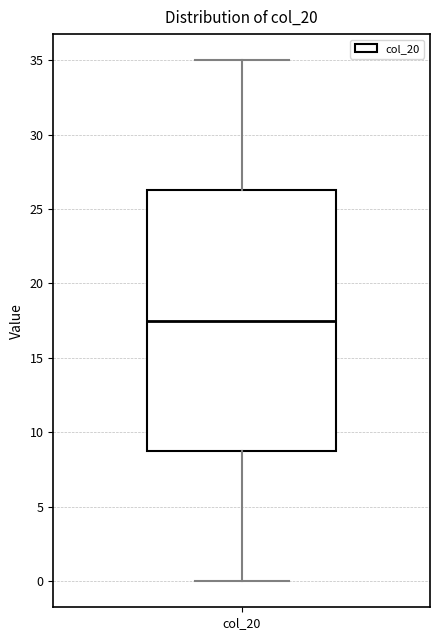

Read this box plot against the y-axis: the position of the median line, the range covered by the box, and the ends of both whiskers. The values are not printed on the chart, so give them approximately, as read against the axis.

median 17.5, box 9.0 to 26.5, whiskers 0.0 to 35.0